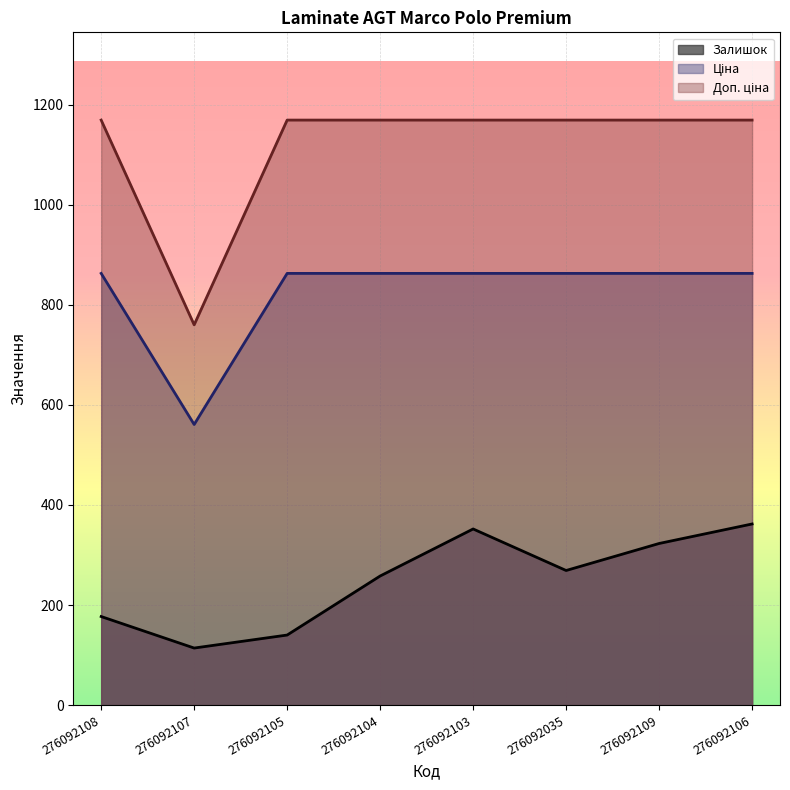

True or false: Доп. ціна has more than 1 interior local peaks.

False